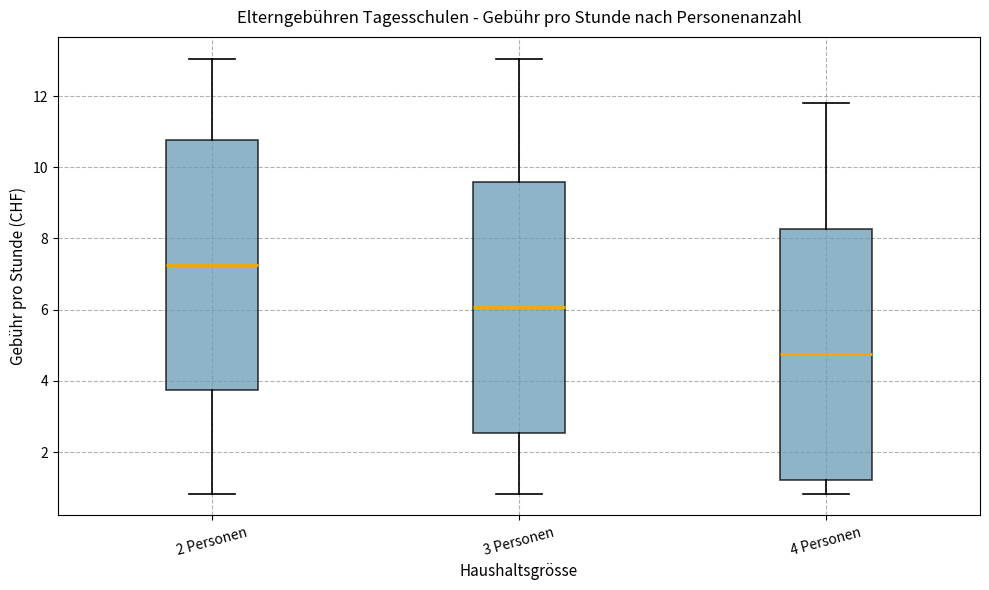

Where does the upper whisker of the box for 3 Personen end on the y-axis? The values are not printed on the chart, so give them approximately, as read against the axis.

13.0